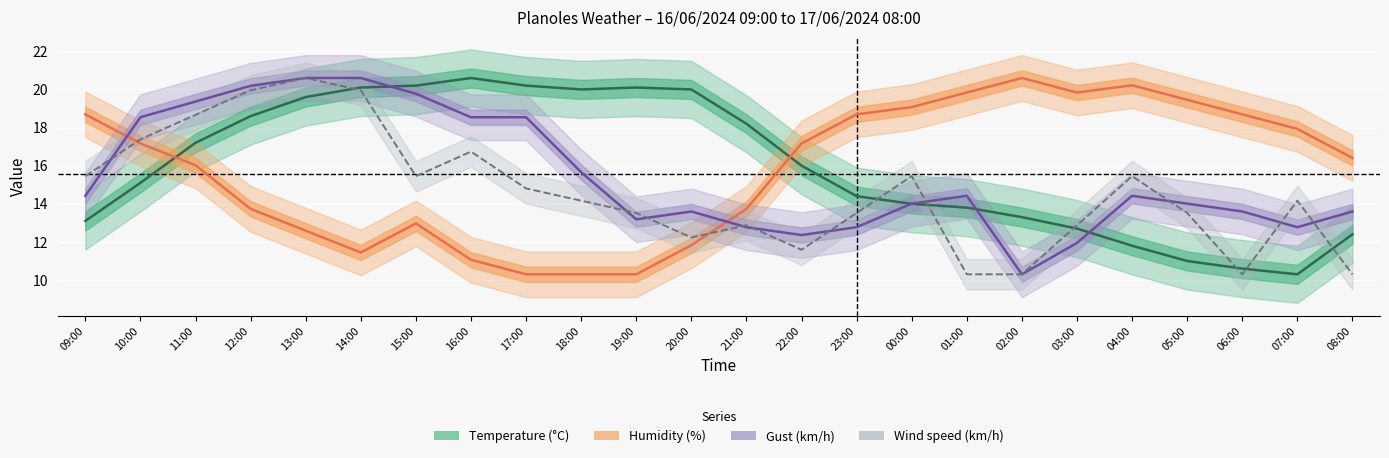

Which category has the lowest value across all series?

01:00